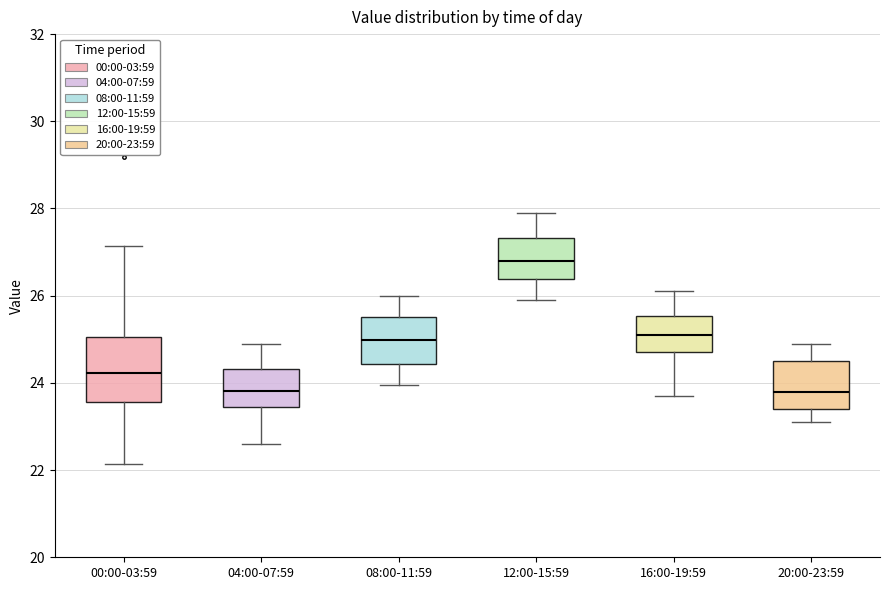

Reading left to right, transcribe this box plot: for each box, give where its median line is, the range the box spans, and where its two whiskers end, as read against the y-axis. The values are not printed on the chart, so give them approximately, as read against the axis.

00:00-03:59: median 24.2, box 23.6 to 25.0, whiskers 22.2 to 27.2
04:00-07:59: median 23.8, box 23.4 to 24.4, whiskers 22.6 to 25.0
08:00-11:59: median 25.0, box 24.4 to 25.6, whiskers 24.0 to 26.0
12:00-15:59: median 26.8, box 26.4 to 27.4, whiskers 26.0 to 28.0
16:00-19:59: median 25.2, box 24.8 to 25.6, whiskers 23.8 to 26.2
20:00-23:59: median 23.8, box 23.4 to 24.6, whiskers 23.2 to 25.0